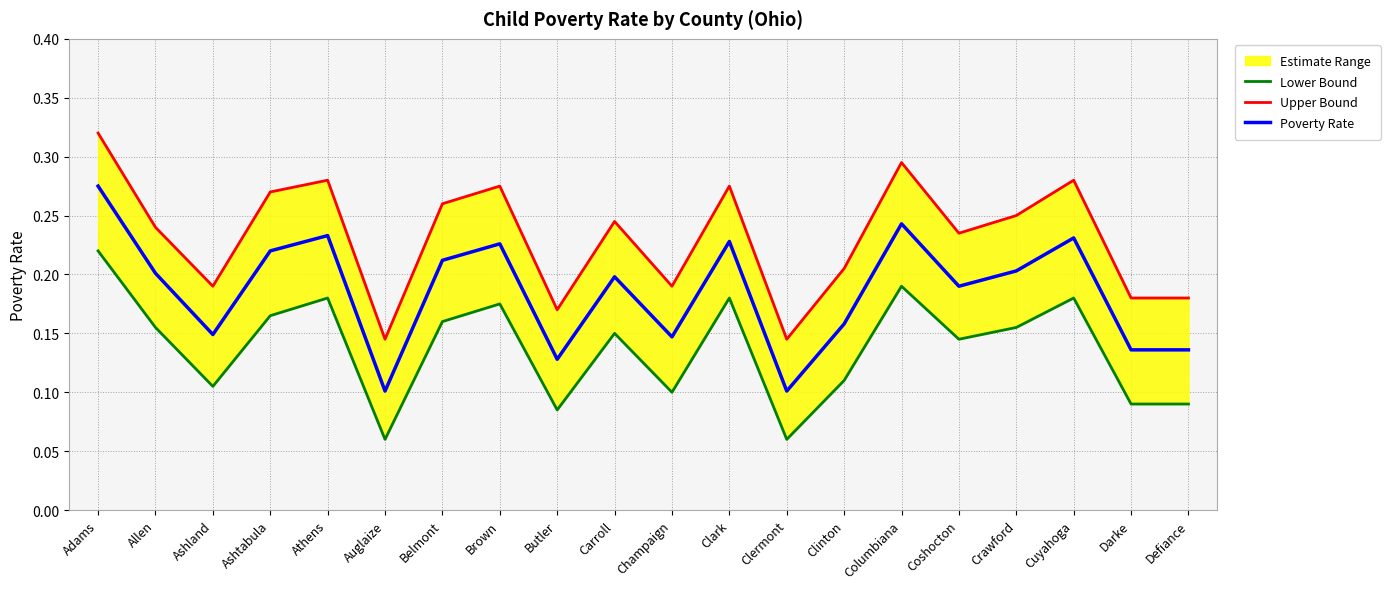

Between Clinton and Crawford, which series saw the biggest shift?

Upper Bound